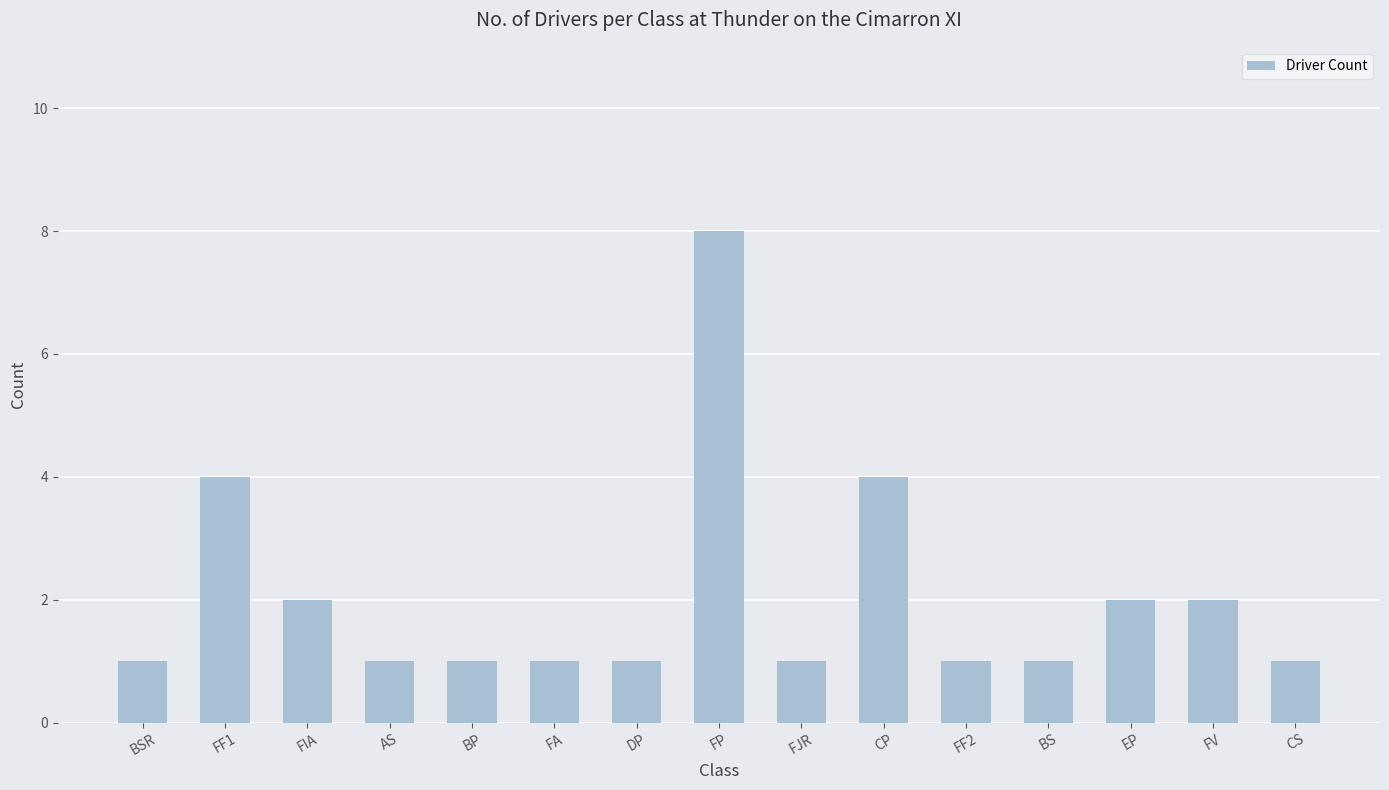

What is the difference between the values at CP and BSR?

3